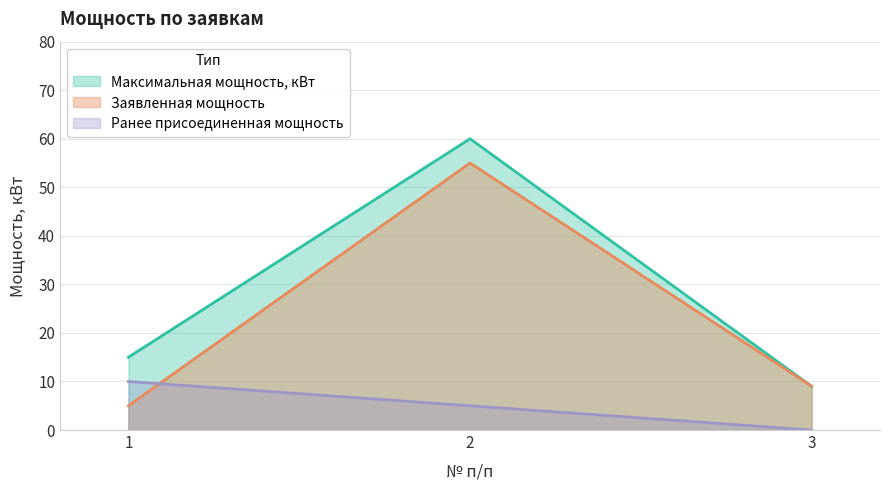

How many Ранее присоединенная мощность values are between 0 and 10?

3